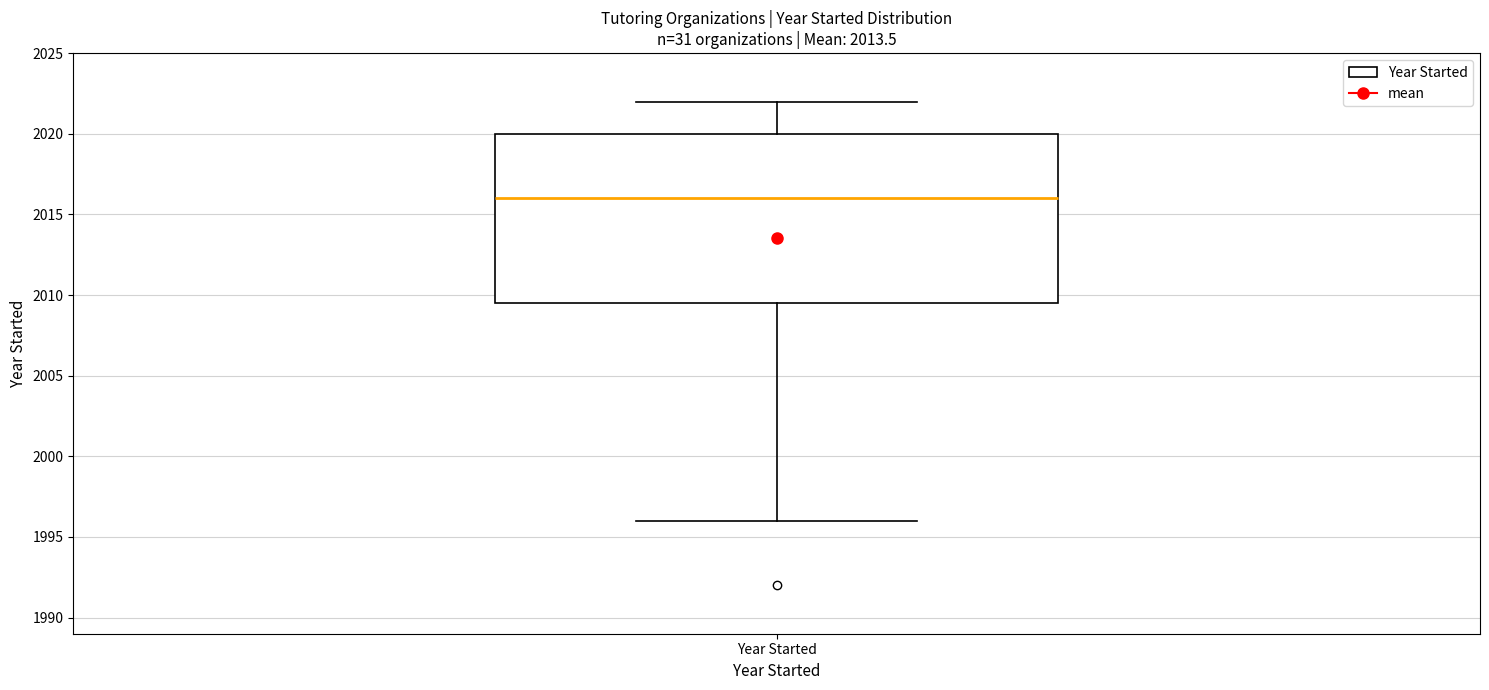

Transcribe this box plot: give where the median line is, the range the box spans, and where the two whiskers end, as read against the y-axis. The values are not printed on the chart, so give them approximately, as read against the axis.

median 2016.0, box 2009.5 to 2020.0, whiskers 1996.0 to 2022.0